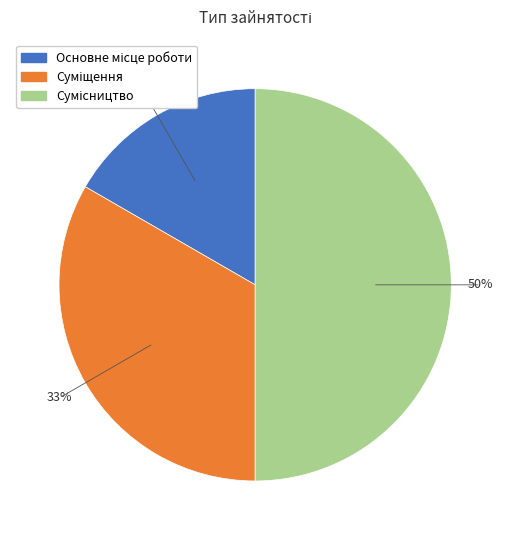

To the nearest percent, what is the difference between the largest and smallest slice percentages?

33%